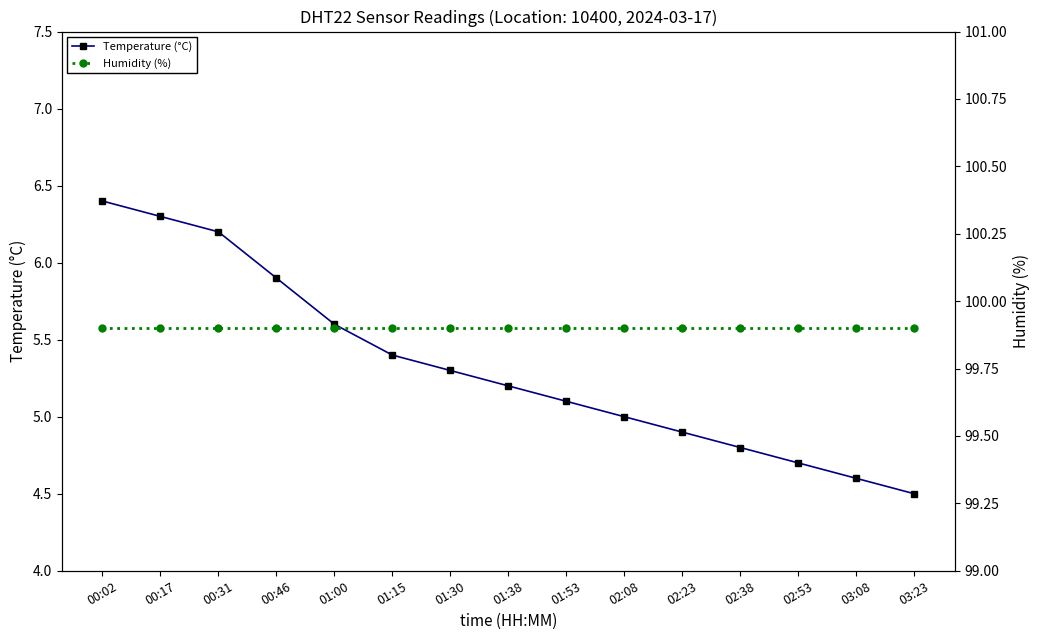

Is it true that Humidity (%) equals 145.3 at 01:30?

False